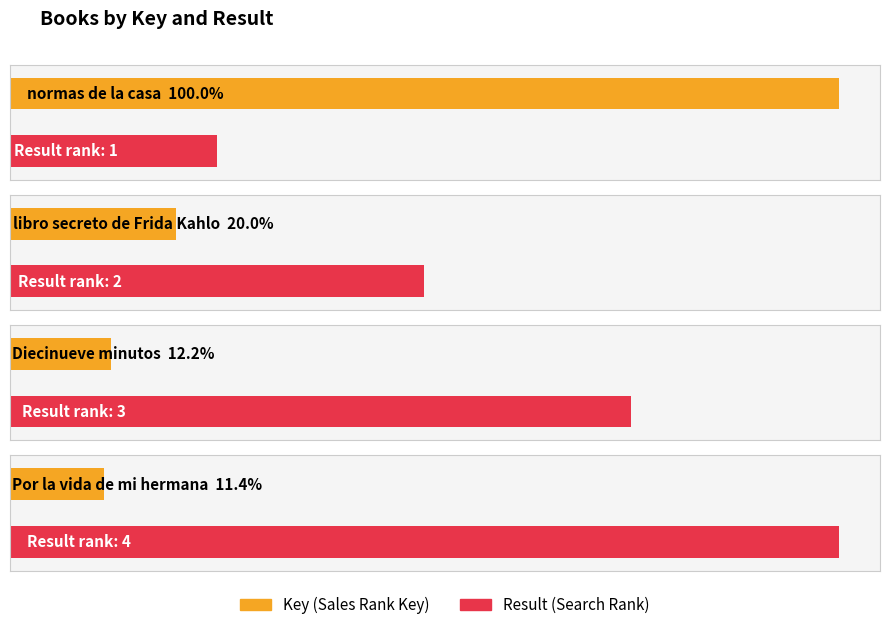

The value of Por la vida de mi hermana at libro secreto de Frida Kahlo is 4. True or false?

True